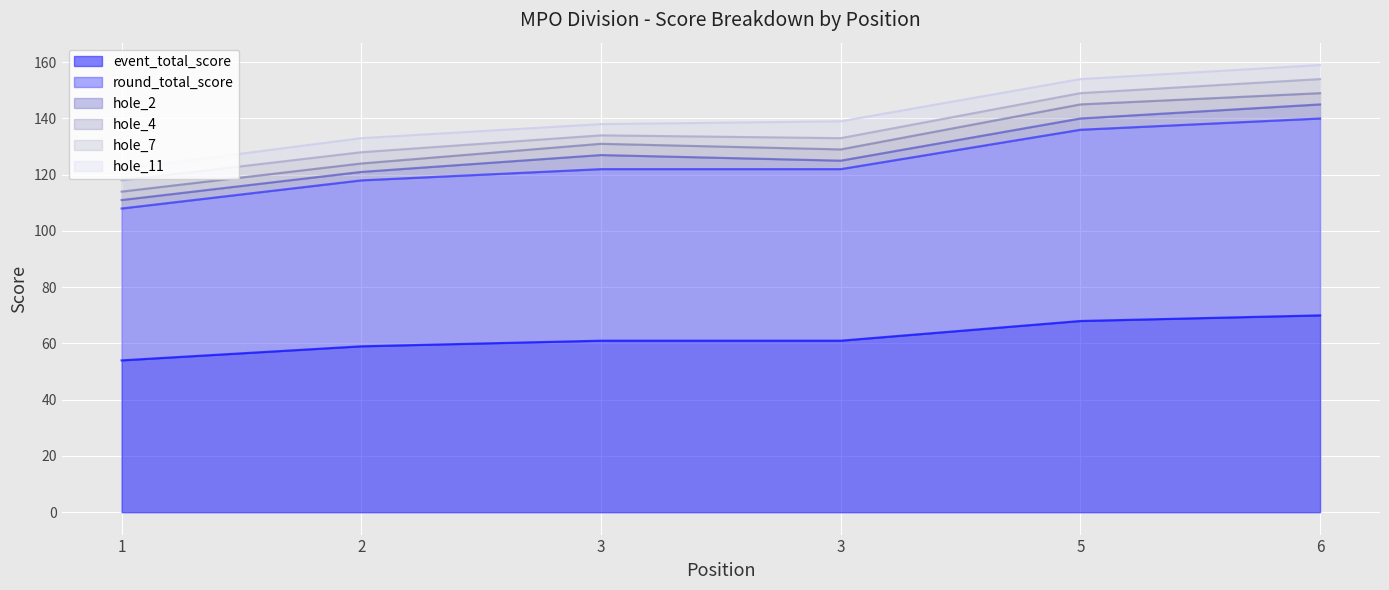

True or false: hole_7 and hole_11 cross at least once.

False